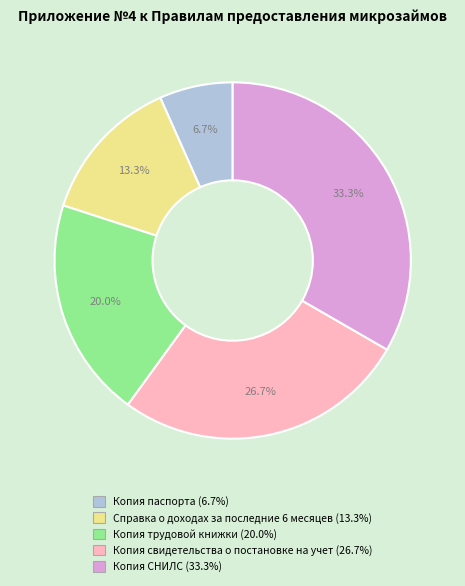

To the nearest percent, what portion does Копия свидетельства о постановке на учет represent?

27%